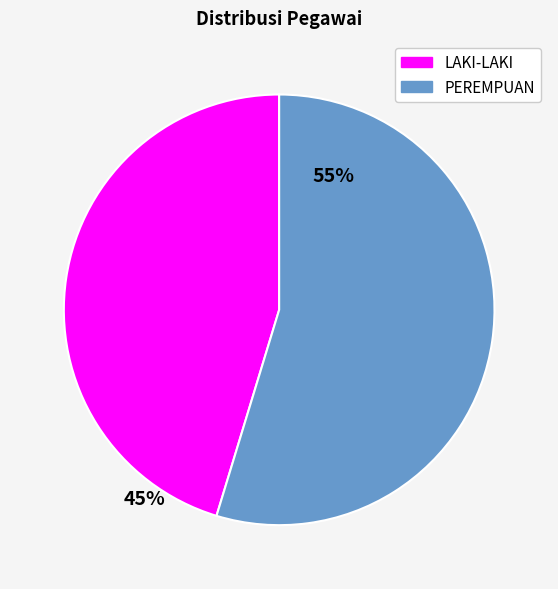

Do LAKI-LAKI and PEREMPUAN together represent more than half of the pie?

Yes